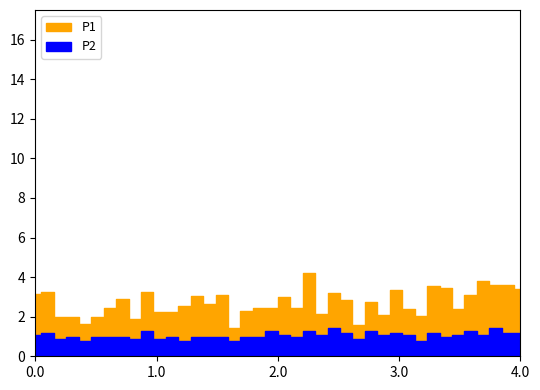

How many lines are shown in the chart?

2